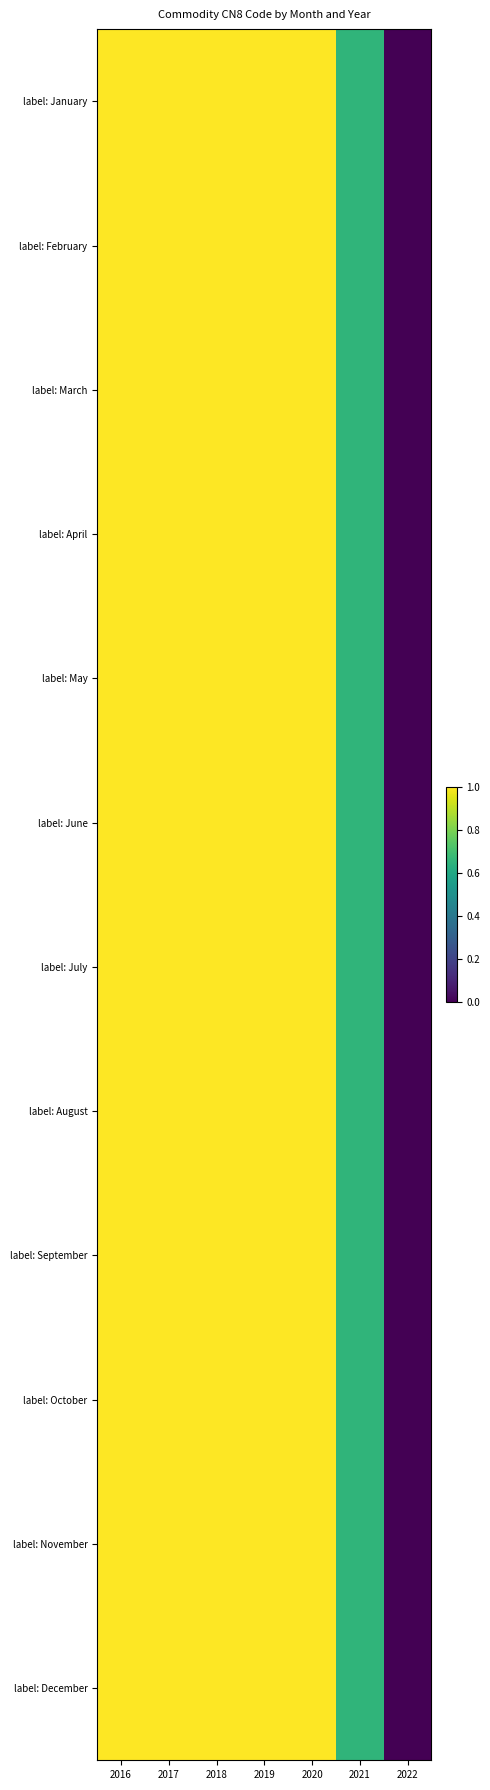

At 2017, list the series in order from smallest to largest.

label: January, label: February, label: March, label: April, label: May, label: June, label: July, label: August, label: September, label: October, label: November, label: December